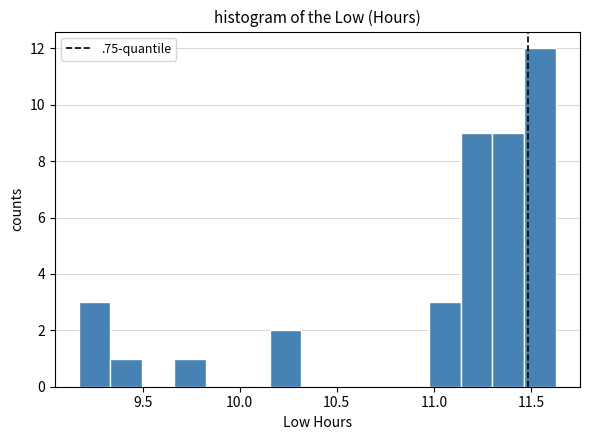

Read against the x-axis, roughly where is the centre of the tallest bar?

11.55